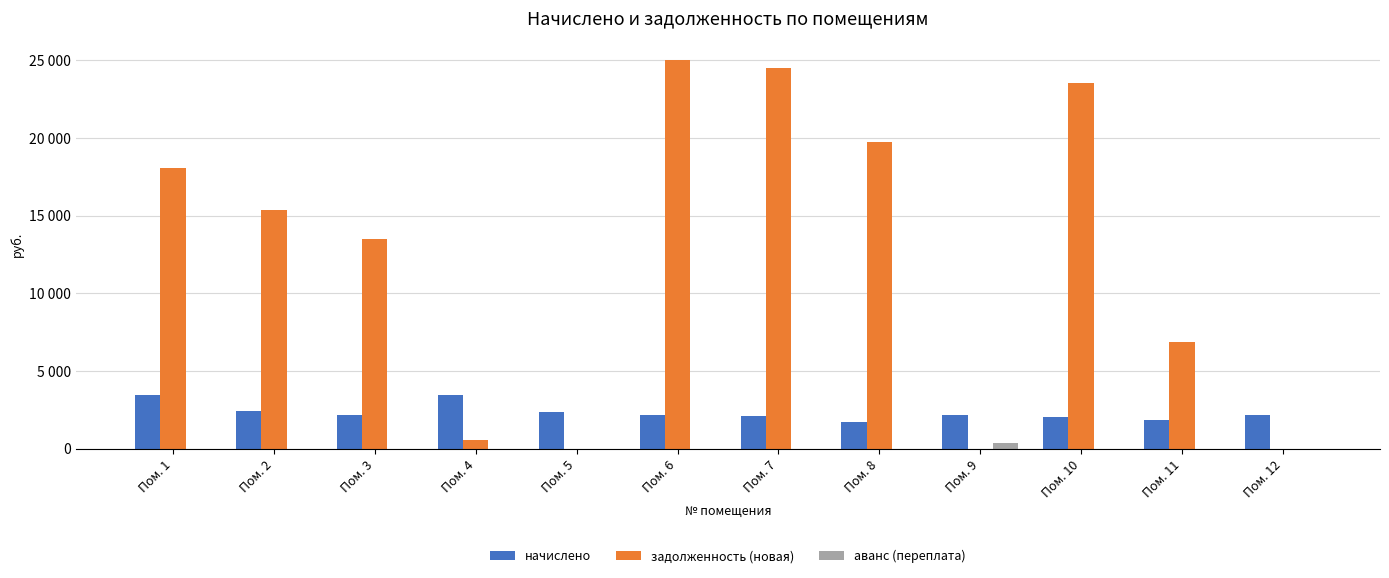

What is the value of the начислено bar at the 11th from the left?

1838.0